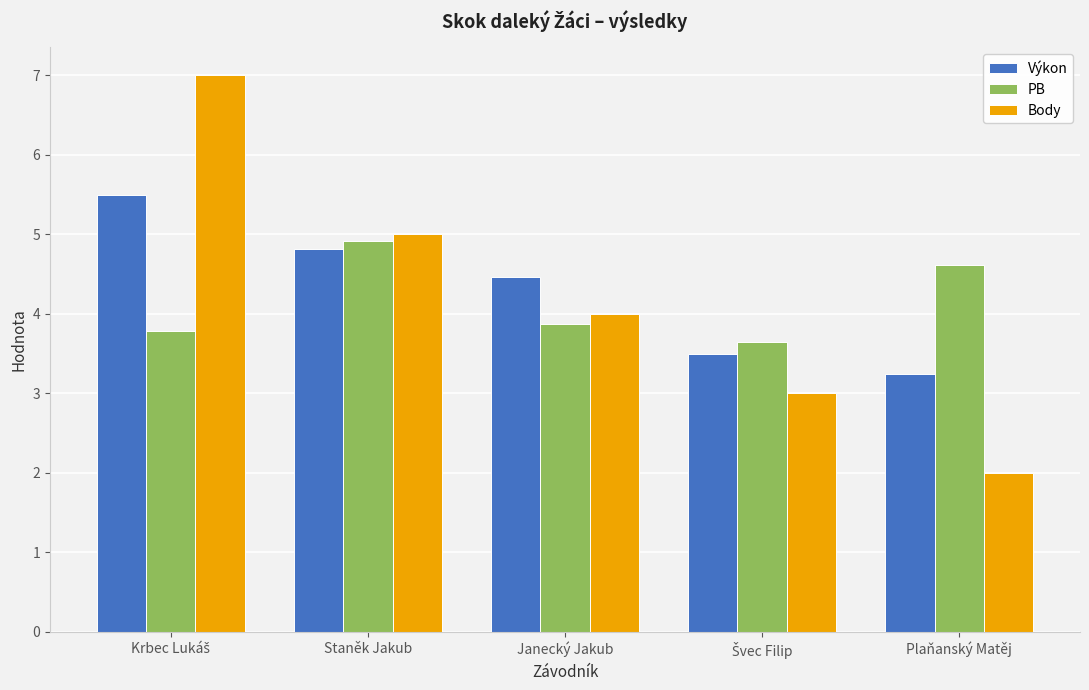

What is the smallest value displayed?

2.0